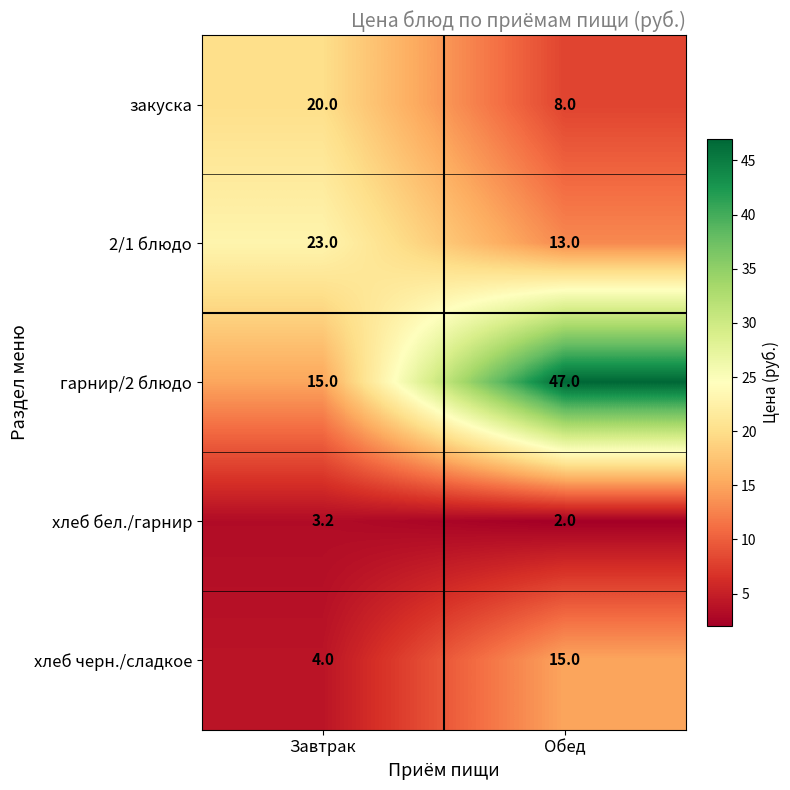

At which category does the chart reach its peak across all series?

Обед